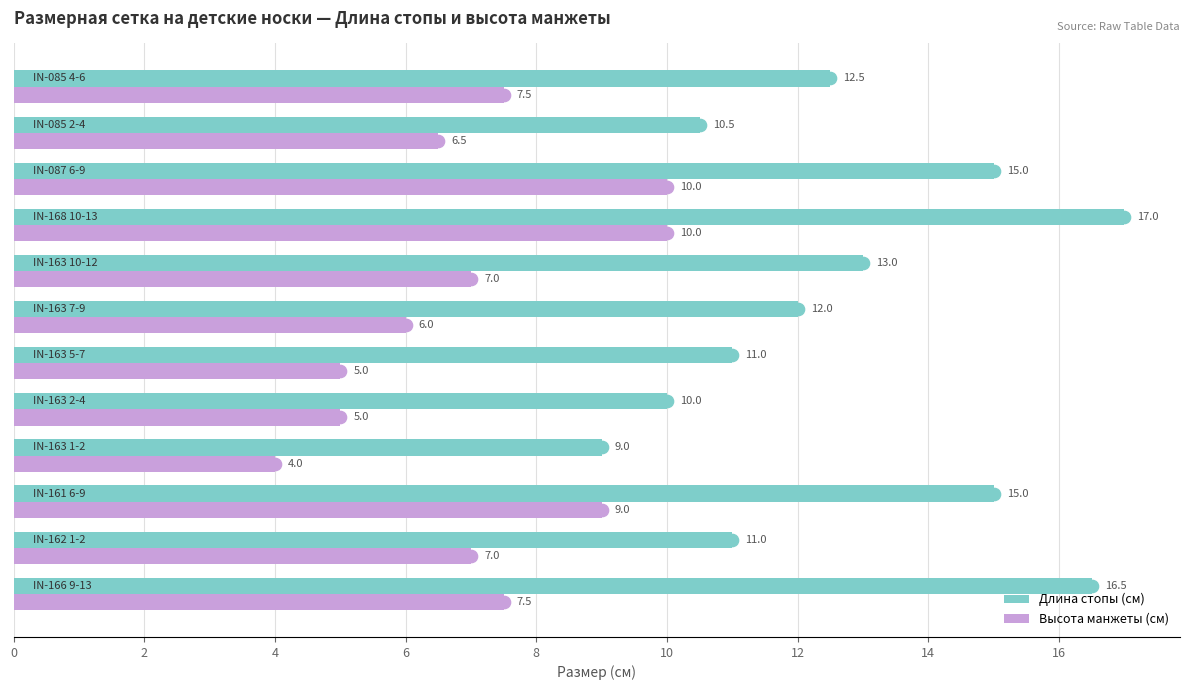

What is the lowest value of the Длина стопы (см) series?

9.0